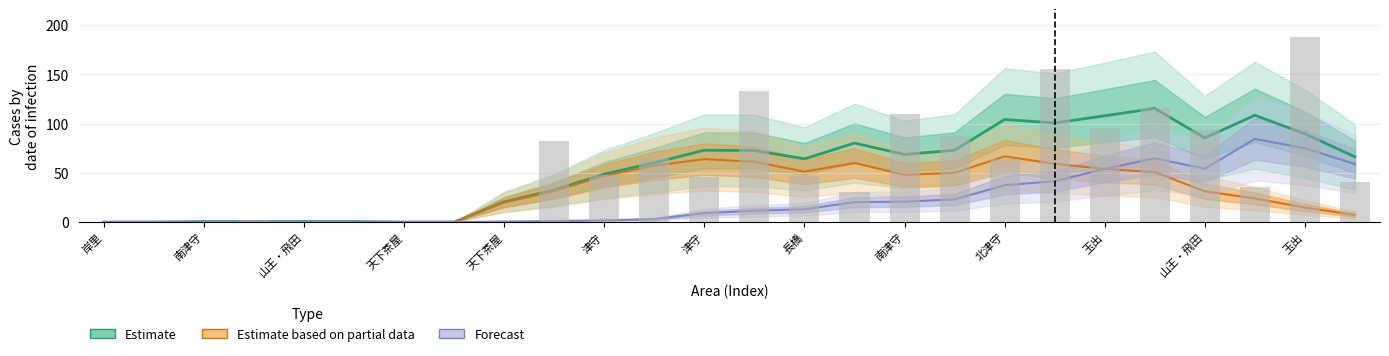

What is the average value?

52.9